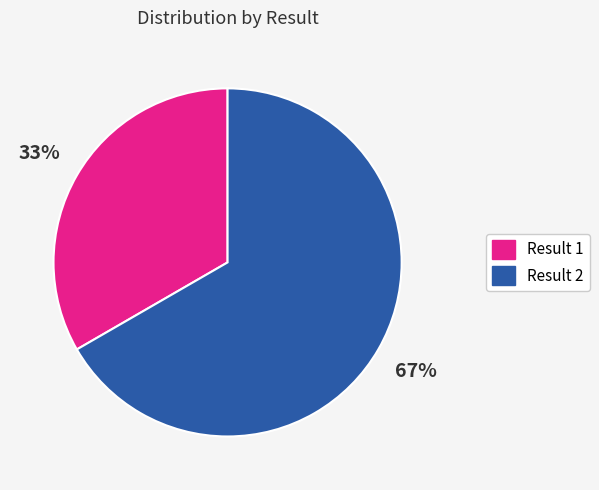

The Result 2 slice represents 67% of the pie. True or false?

True